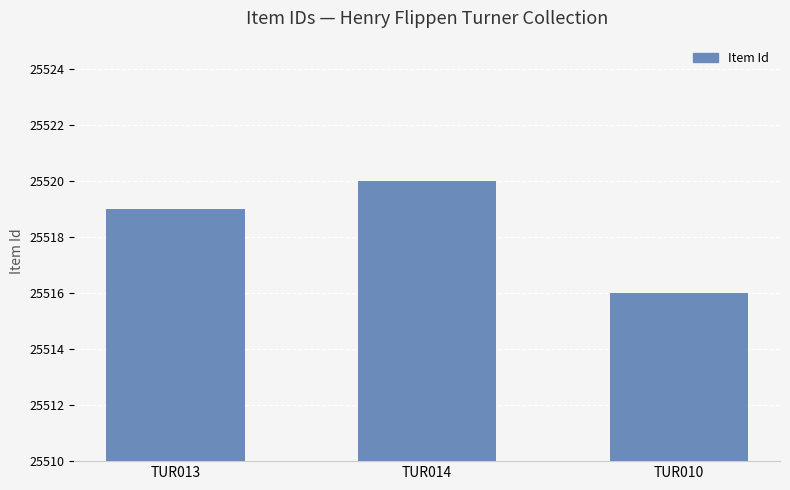

Reading left to right, list all the values displayed in this chart.

TUR013=25519	TUR014=25520	TUR010=25516